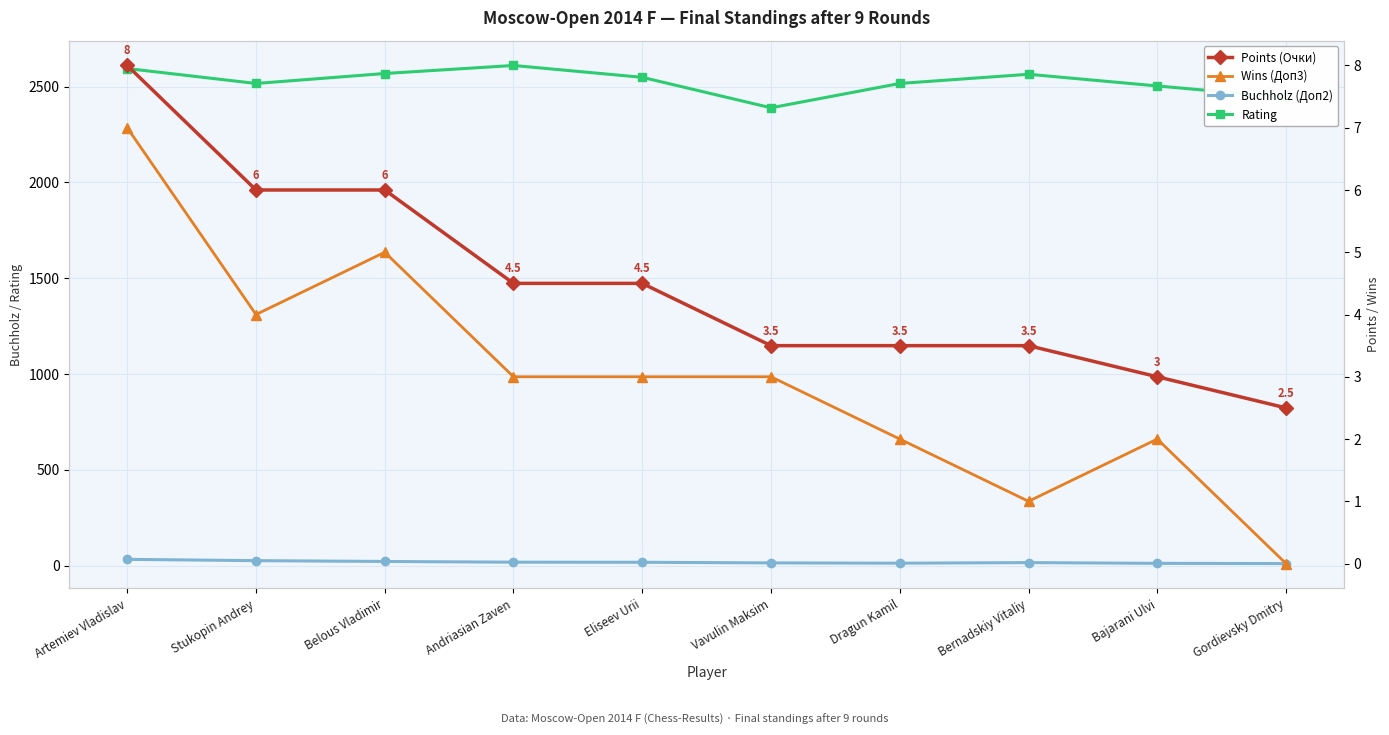

Reading left to right, transcribe all the data shown in this chart.

Buchholz (Доп2): 32.2	25.5	21.2	17.5	17.0	13.8	12.2	15.2	11.5	10.2
Rating: 2595.0	2517.0	2569.0	2611.0	2549.0	2390.0	2517.0	2565.0	2504.0	2444.0
Points (Очки): 8.0	6.0	6.0	4.5	4.5	3.5	3.5	3.5	3.0	2.5
Wins (Доп3): 7.0	4.0	5.0	3.0	3.0	3.0	2.0	1.0	2.0	0.0